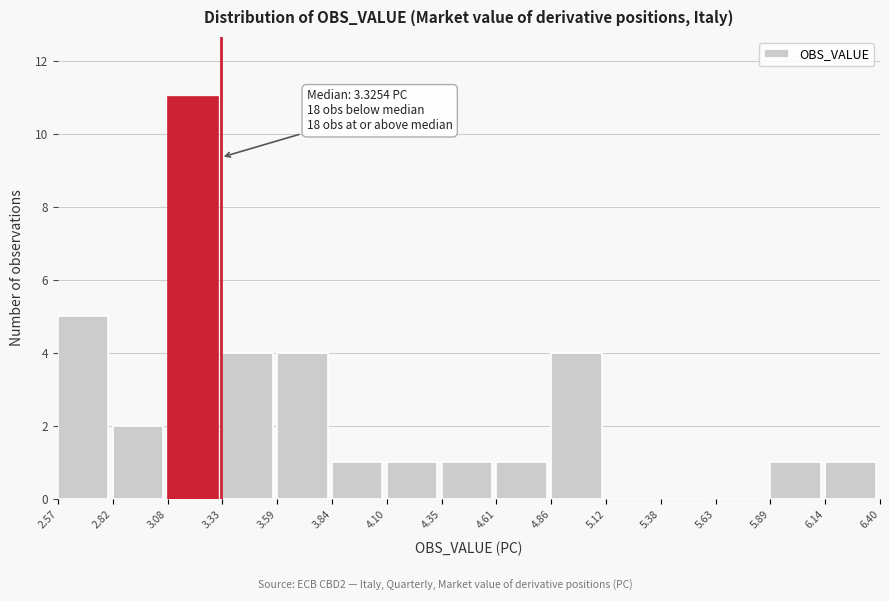

Over which range of the x-axis is the bar tallest?

3.08 to 3.33